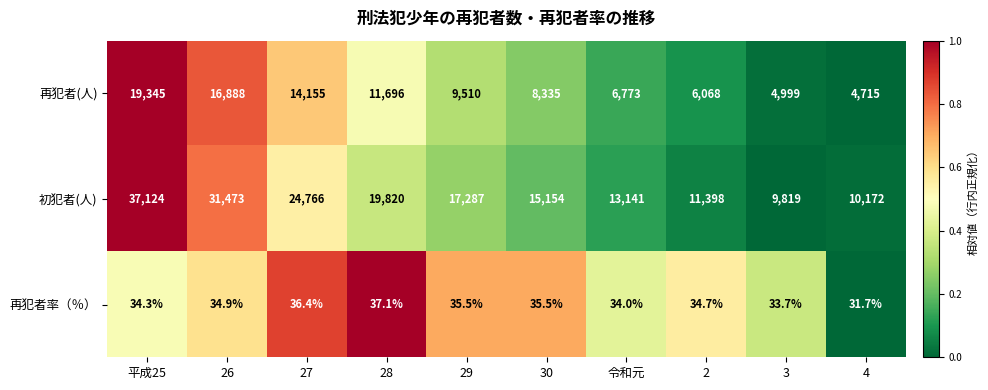

At 28, list the series in order from largest to smallest.

初犯者(人), 再犯者(人), 再犯者率（％）